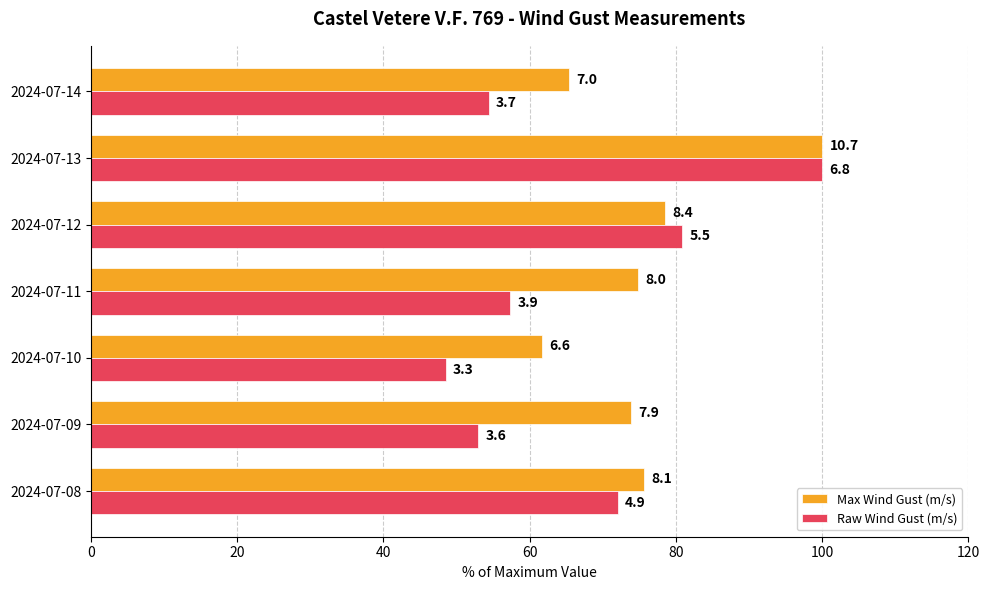

Which series has the widest spread of values?

Raw Wind Gust (m/s)